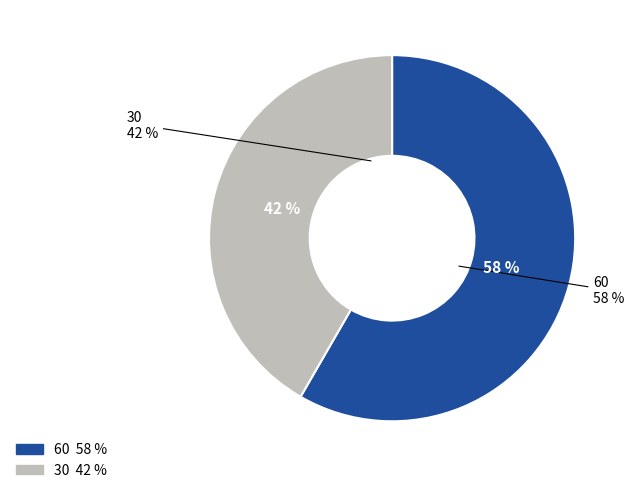

To the nearest percent, what is the combined percentage of 30 and 60?

100%